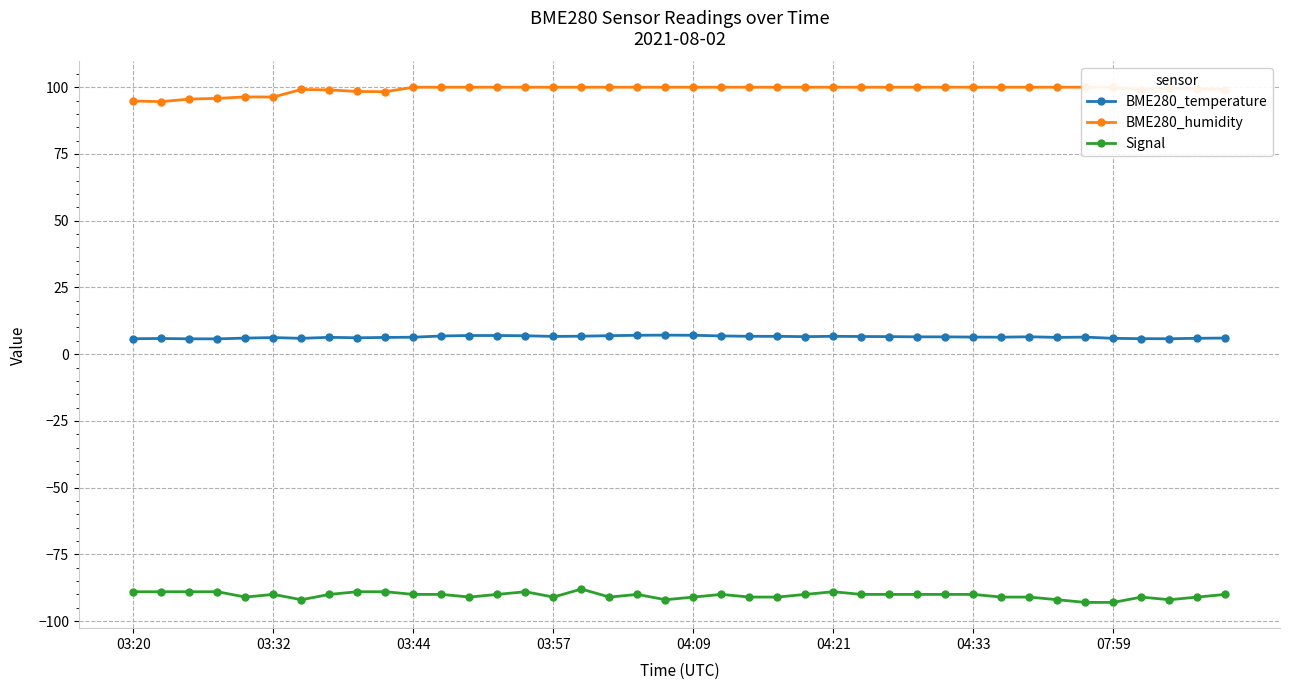

True or false: BME280_humidity and Signal cross at least once.

False